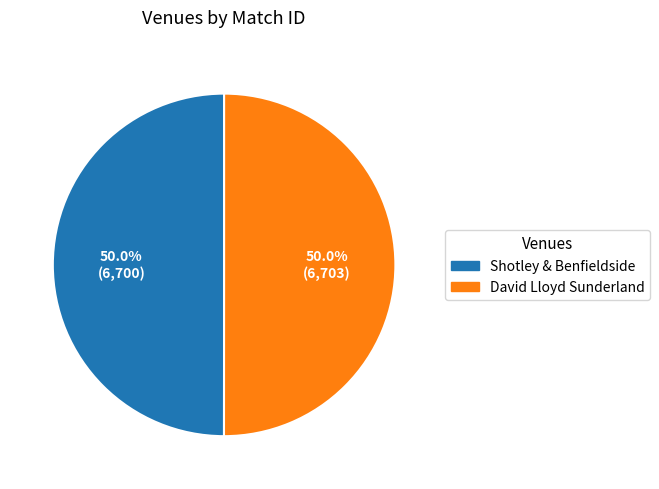

What is the ratio of the value at Shotley & Benfieldside to the value at David Lloyd Sunderland?

1.0